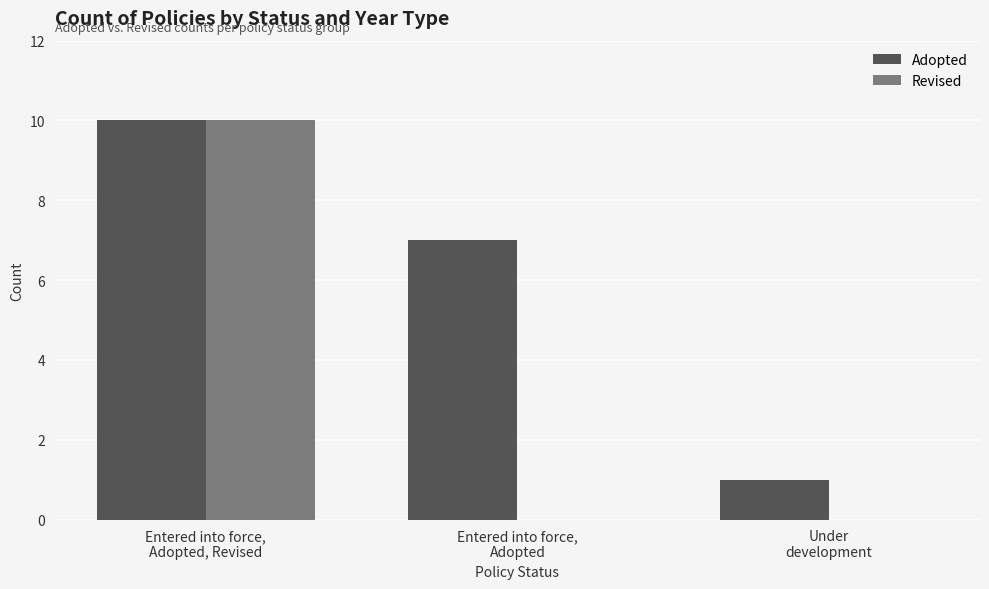

Reading right to left, list all the values displayed in this chart.

Adopted: Under
development=1	Entered into force,
Adopted=7	Entered into force,
Adopted, Revised=10
Revised: Under
development=0	Entered into force,
Adopted=0	Entered into force,
Adopted, Revised=10